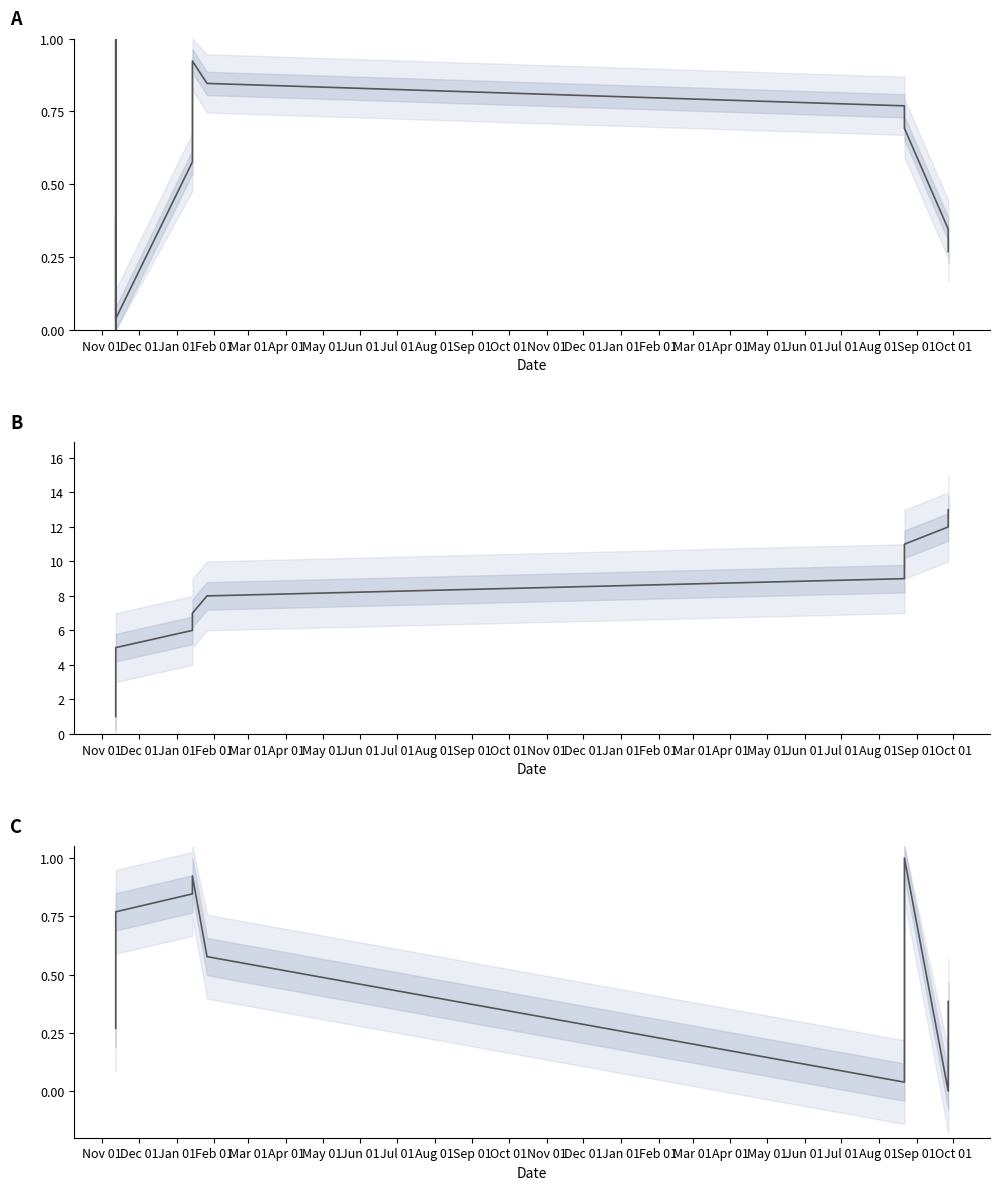

What is the sum of the Identifier (normalized, reversed) values at Aug 01 and Jun 01?

1.6